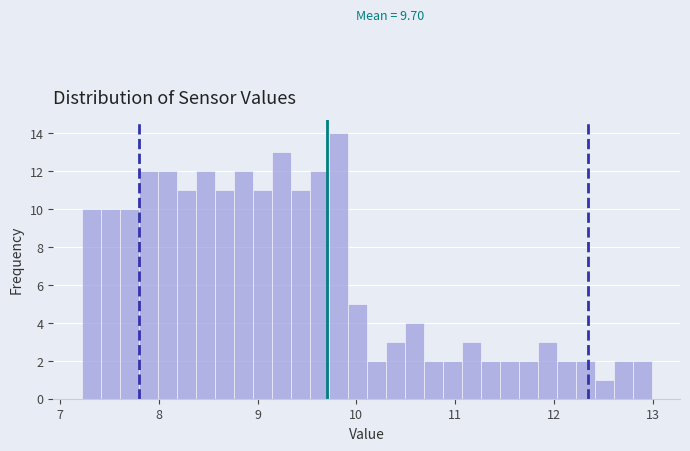

Around what value on the x-axis is the tallest bar? Give the approximate position of its centre, as read against the axis.

9.8